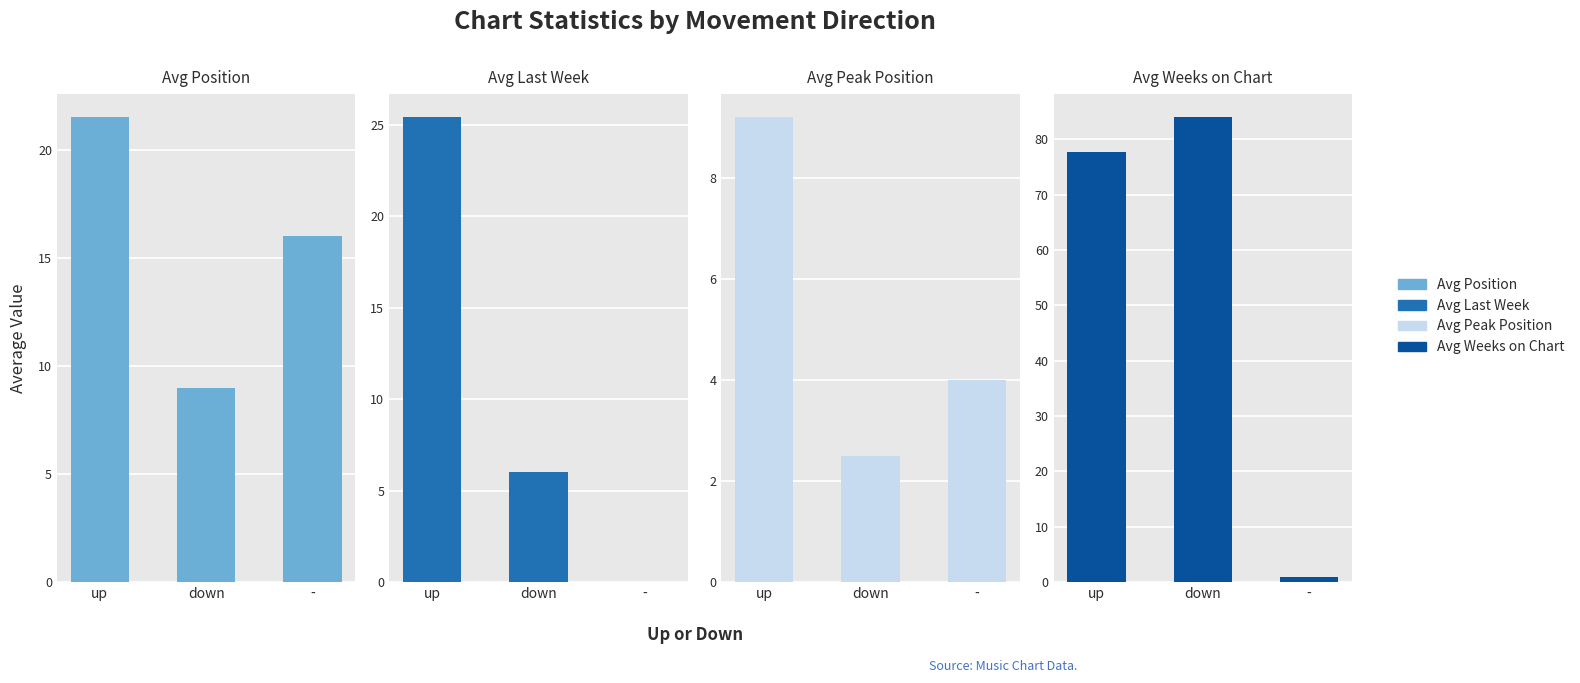

Is it true that Avg Last Week equals 0.0 at -?

True